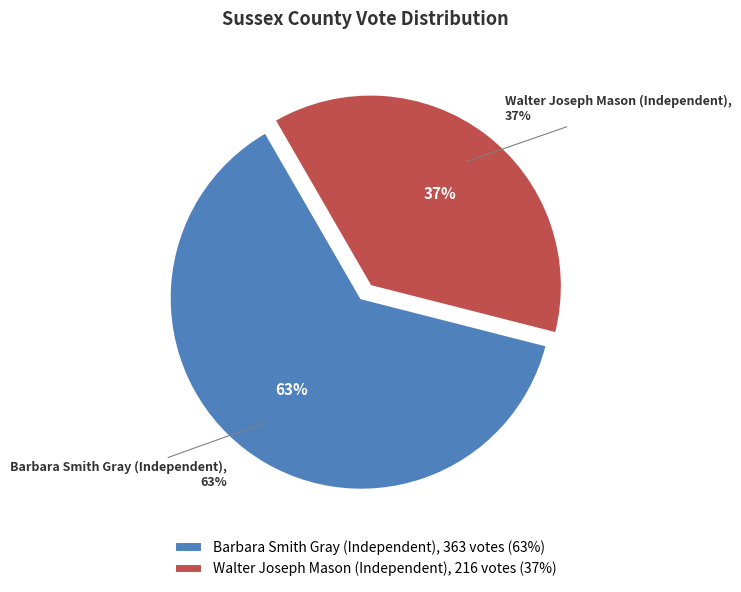

Is there any slice that represents more than half of the pie?

Yes